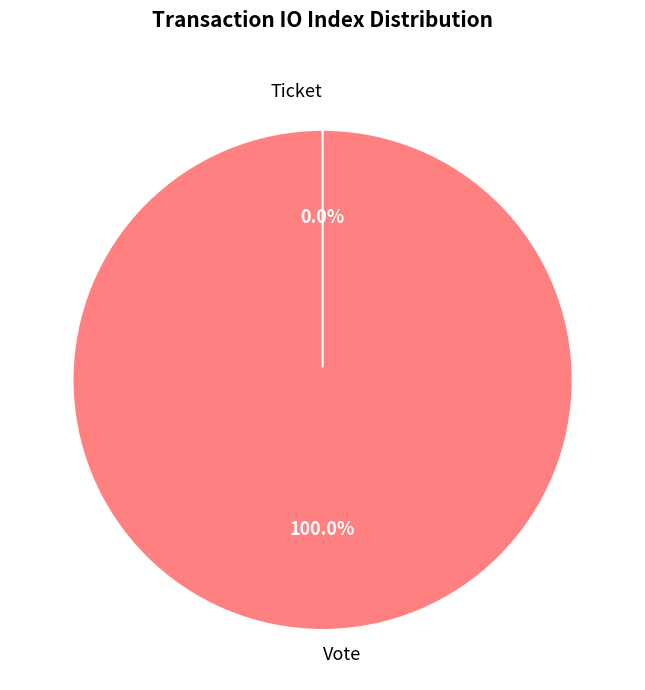

To the nearest percent, what is the difference between the largest and smallest slice percentages?

100%